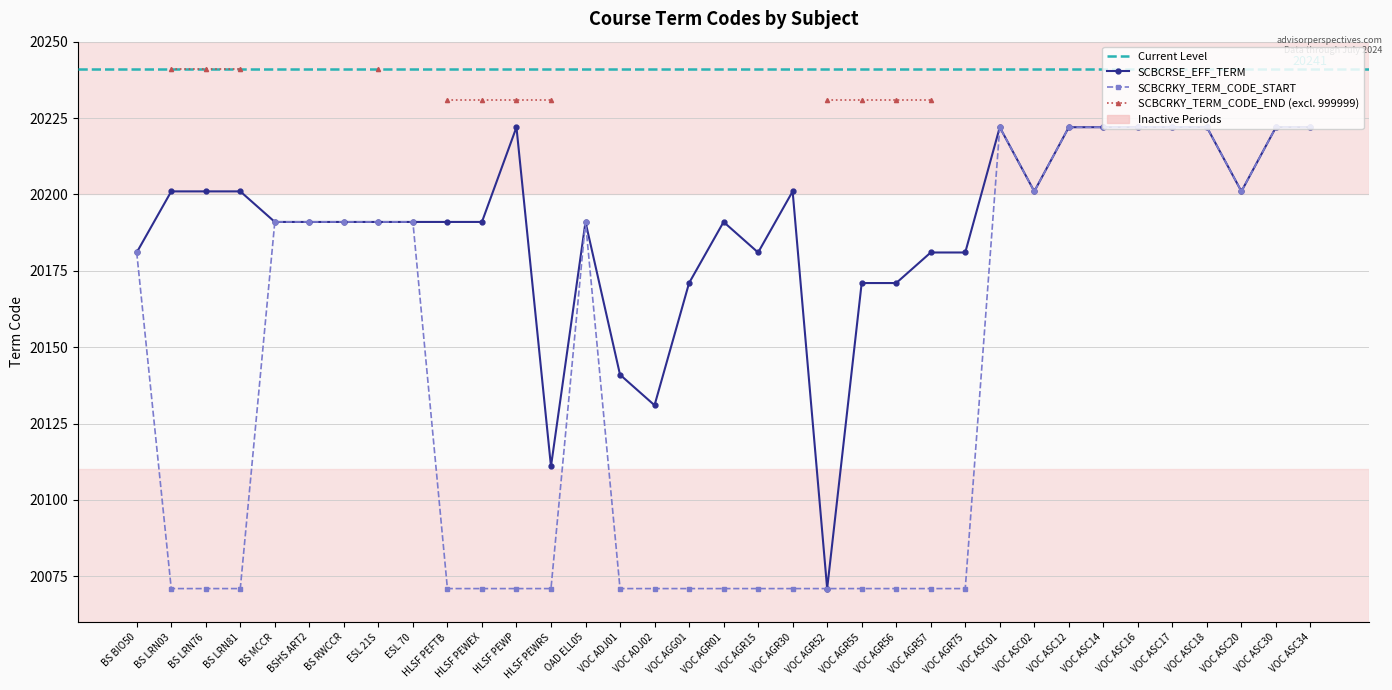

At which label does SCBCRKY_TERM_CODE_START reach its minimum?

BS LRN03